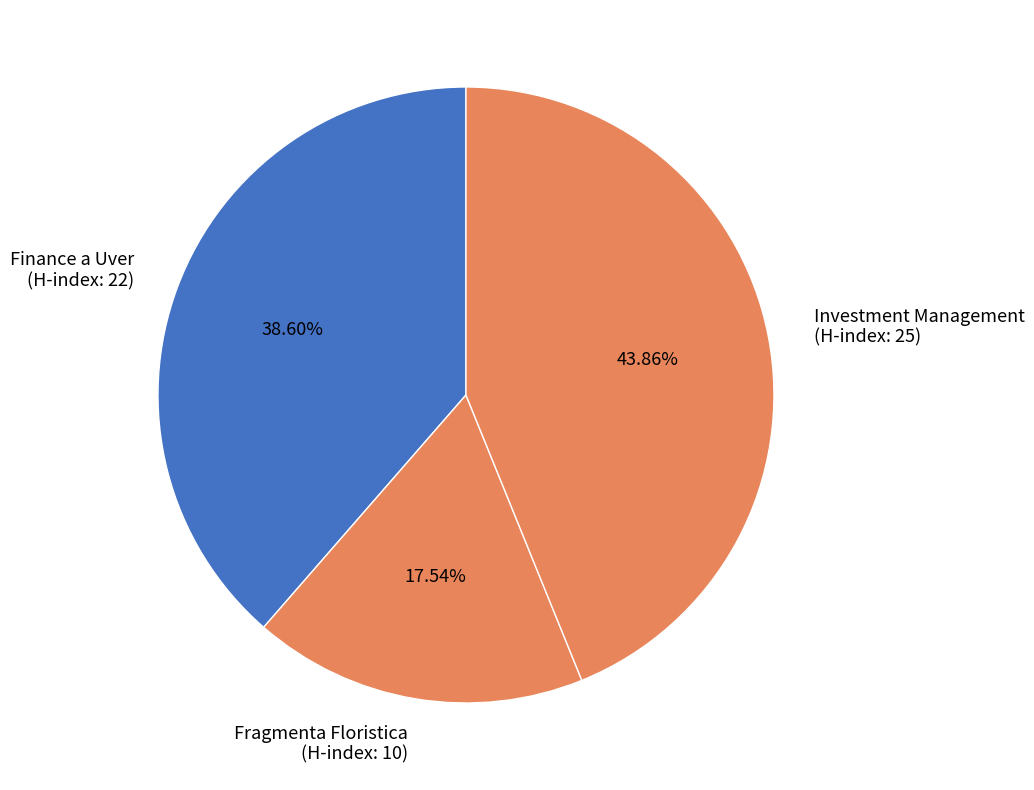

Which category has the biggest portion of the pie?

Investment Management (H-index: 25)